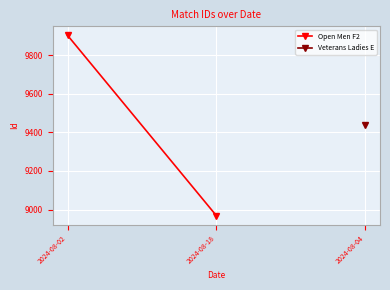

How many lines are shown in the chart?

1